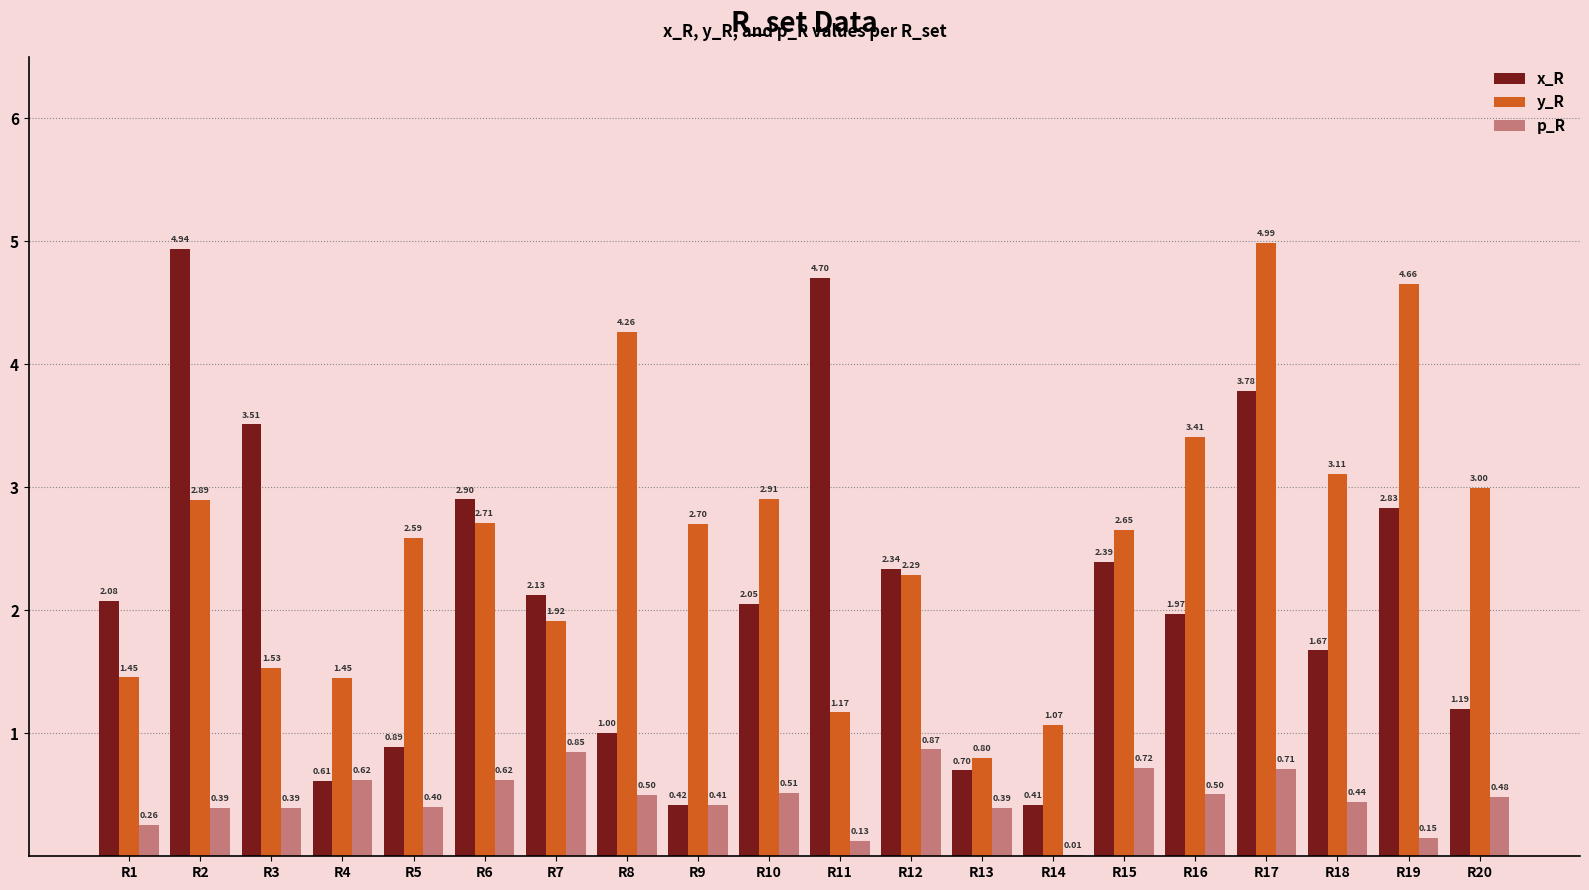

What are all the series names shown in the legend?

x_R, y_R, p_R